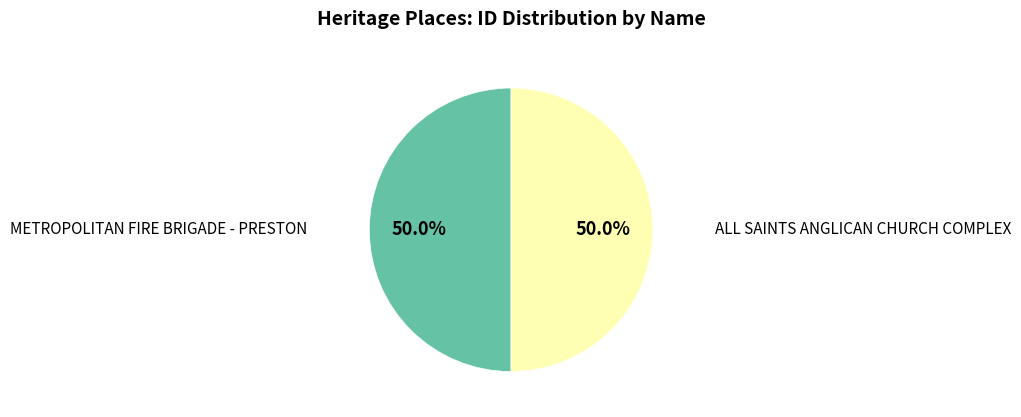

How many slices are in this pie chart?

2